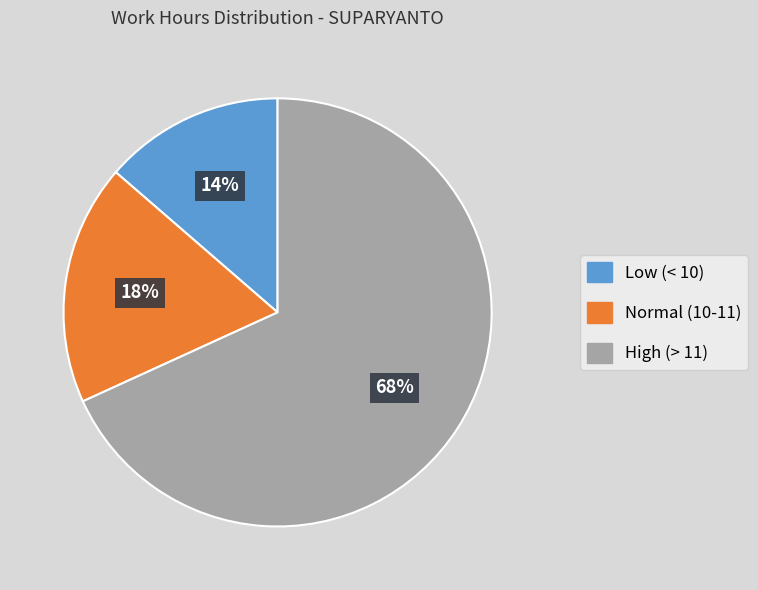

Is there any slice that represents more than half of the pie?

Yes